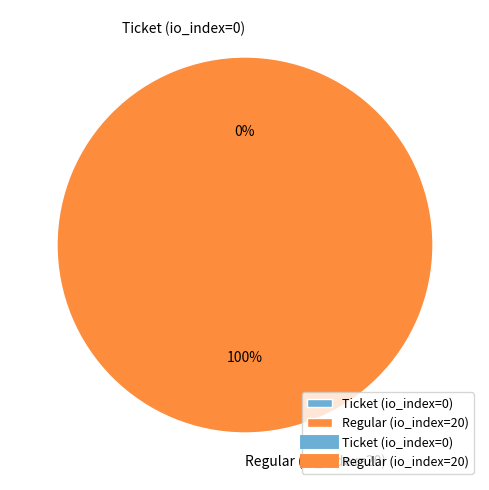

To the nearest percent, what is the average slice percentage?

50%